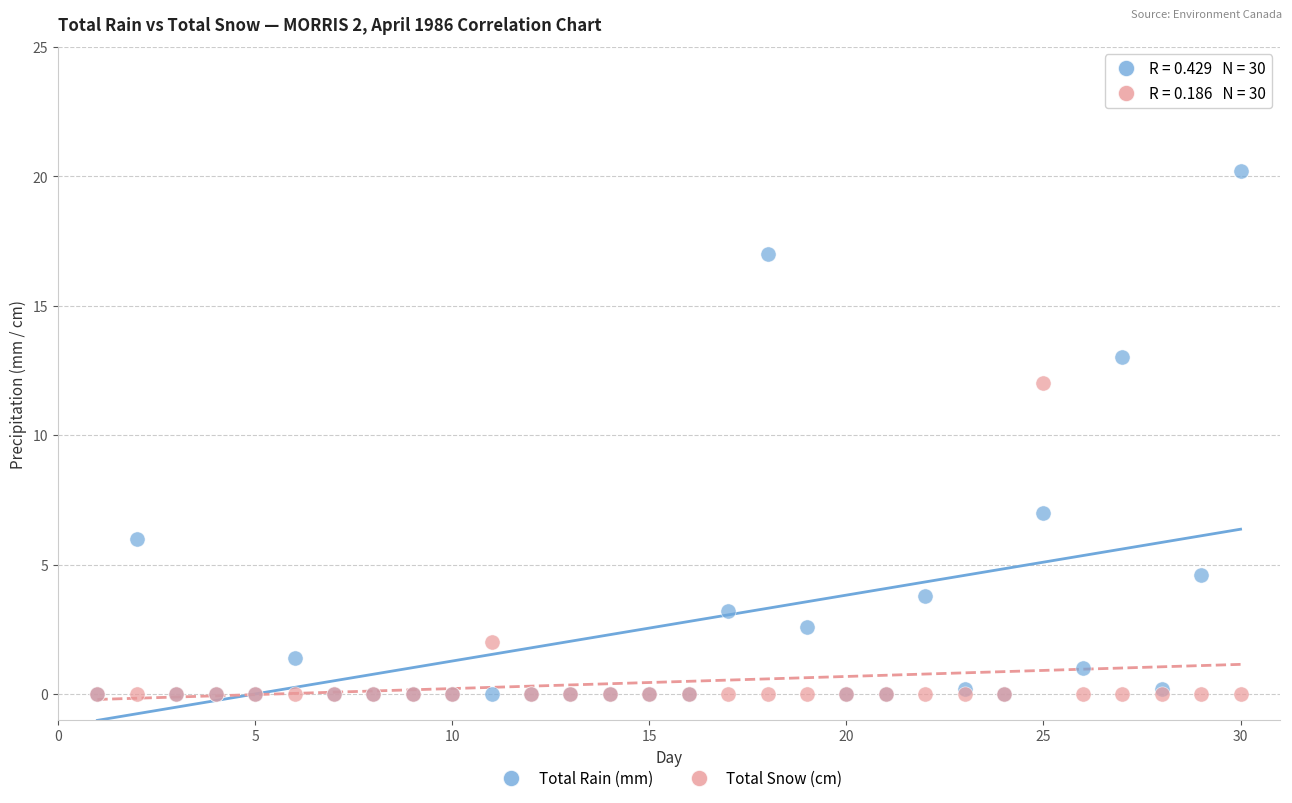

Across all series, what Y value is closest to 10?

12.0